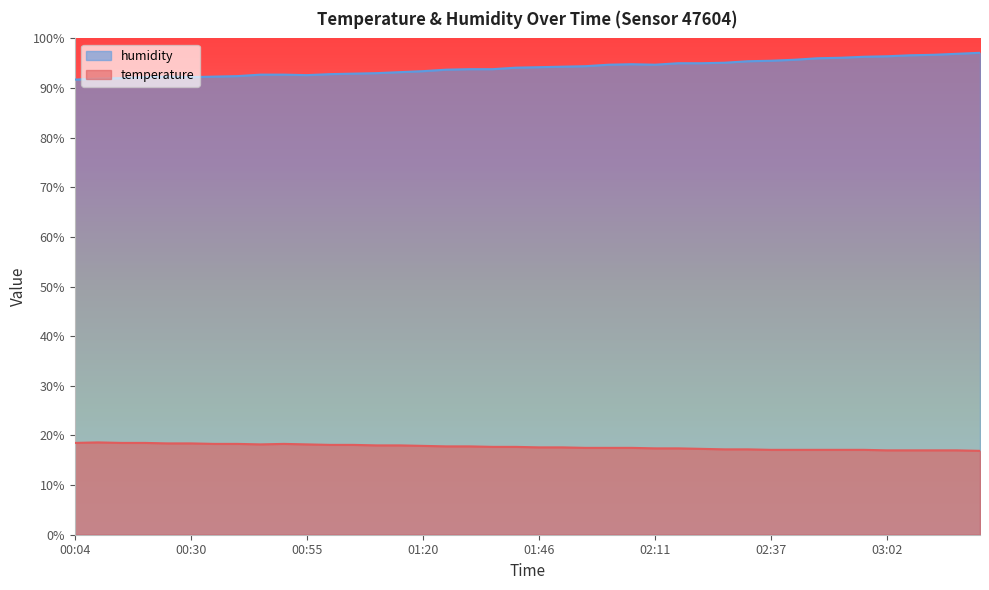

True or false: temperature has a value of 28.0 at 01:51.

False